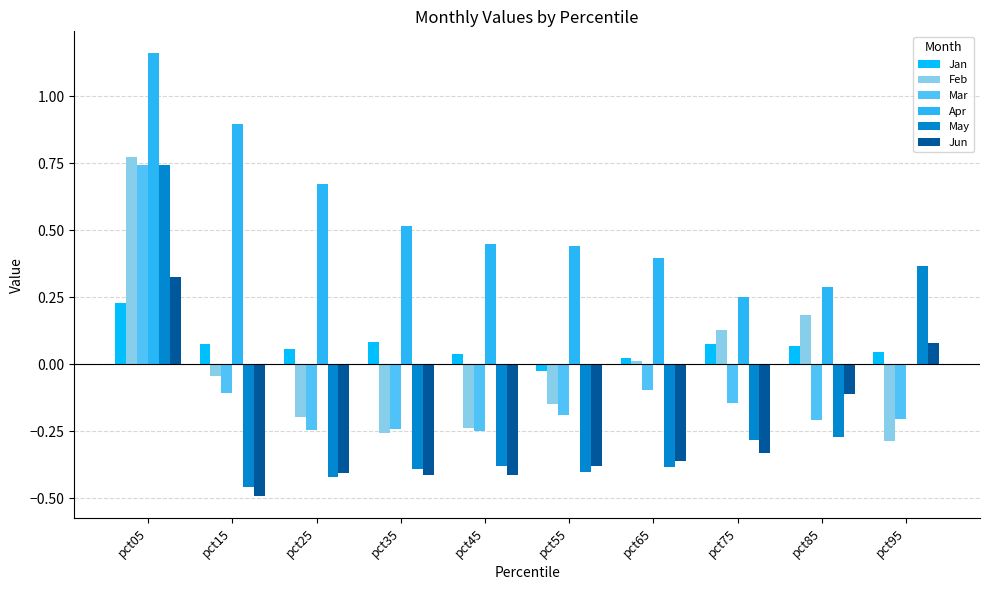

Which category has the highest value in the Mar series?

pct05